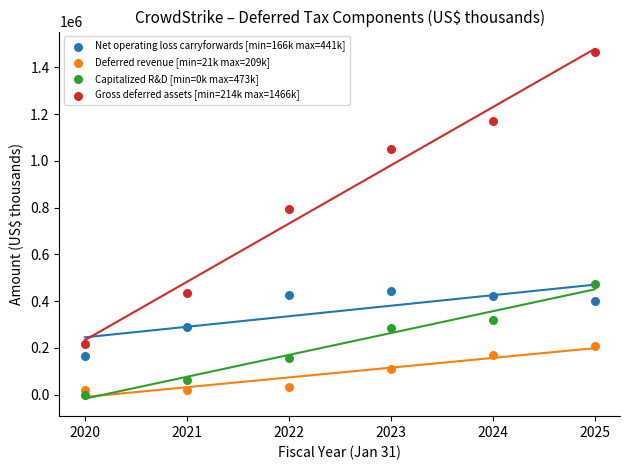

Across all series, what Y value is closest to 733325?

795245